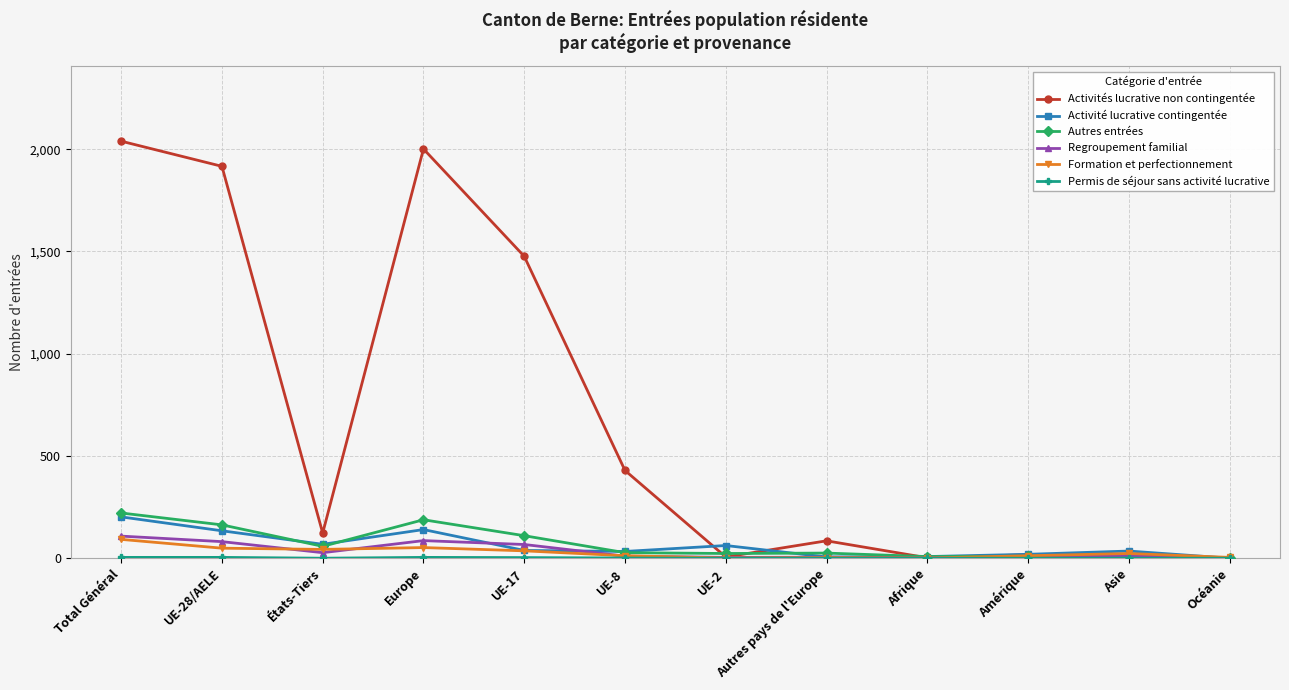

Where does the Activités lucrative non contingentée series first go above 123?

Total Général